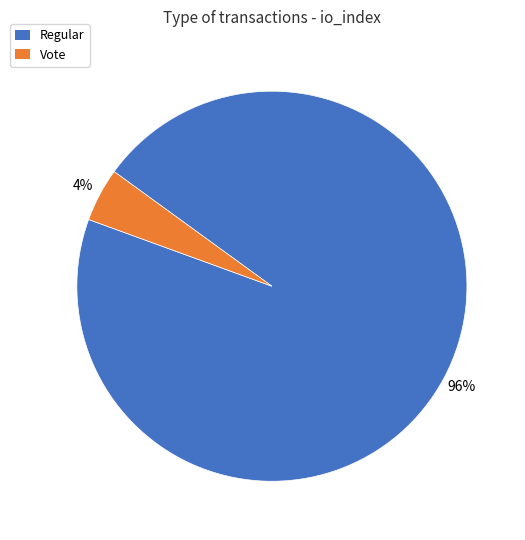

What is the smallest slice in the pie chart?

Vote